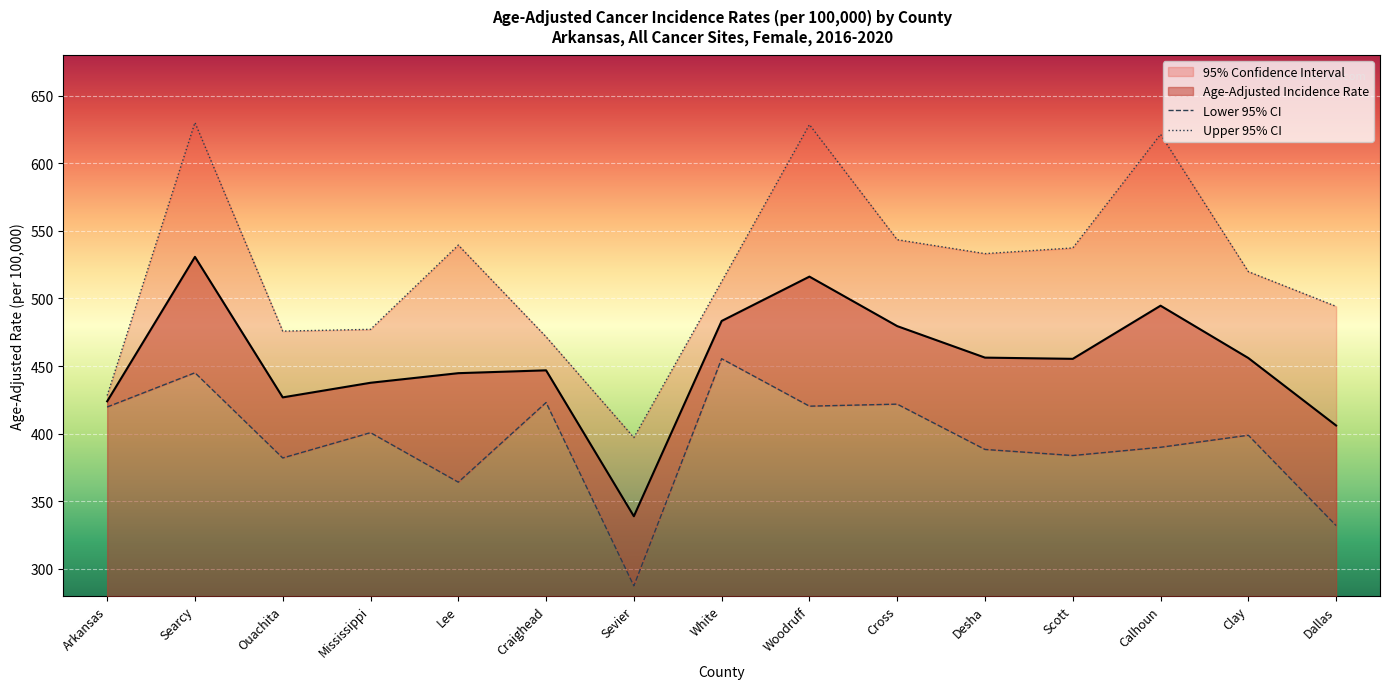

Reading right to left, transcribe all the data shown in this chart.

Lower 95% CI: 332.0	398.8	389.9	383.8	388.3	421.8	420.3	455.4	287.4	423.0	364.1	400.7	382.0	445.0	419.7
Upper 95% CI: 494.1	519.8	621.3	537.3	533.1	543.4	628.5	512.5	397.1	471.6	539.4	477.1	475.8	630.0	428.2